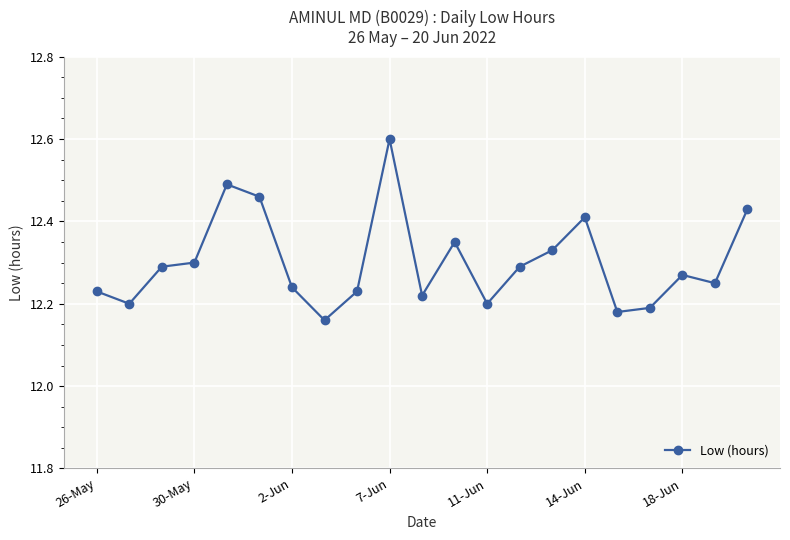

What is the value of the 10th point from the left?

12.6